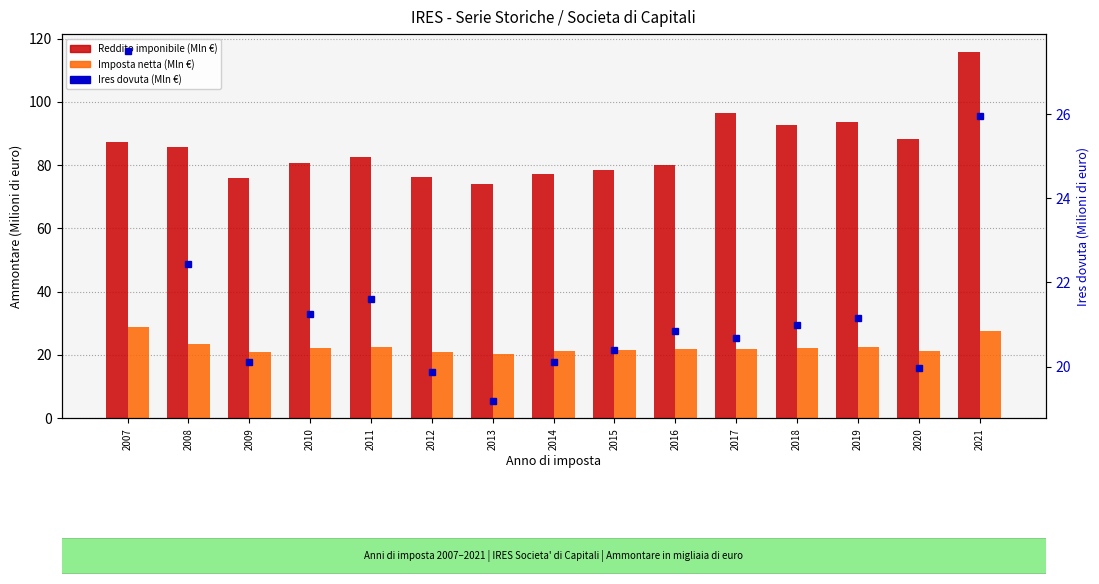

Are the bars grouped side by side (vs. stacked)?

Yes